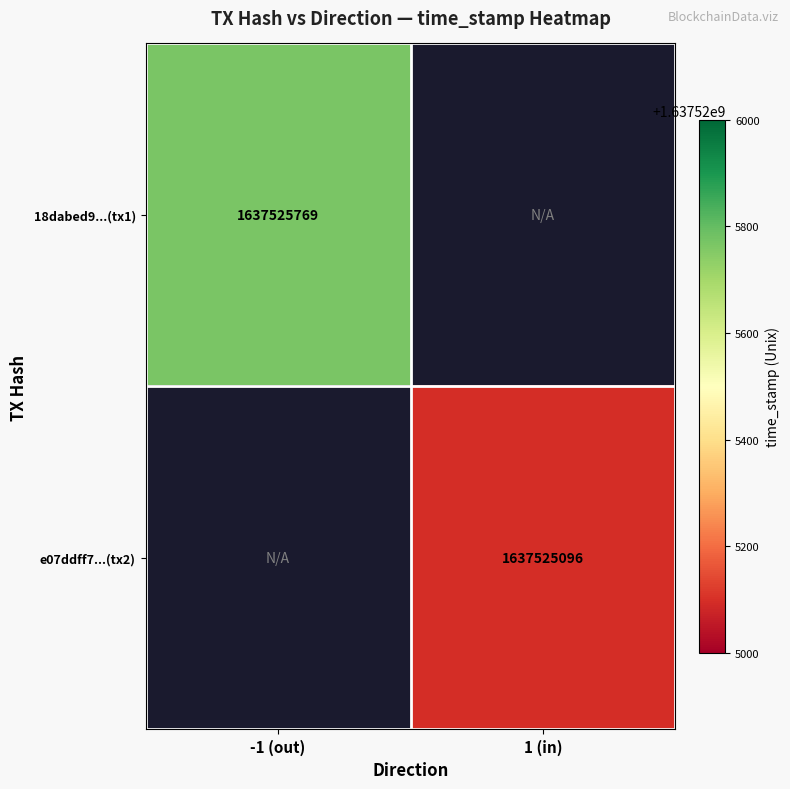

True or false: e07ddff7c4287d67ceb62d359d32344535b0077 has a value of 2416810091 at 0.

False